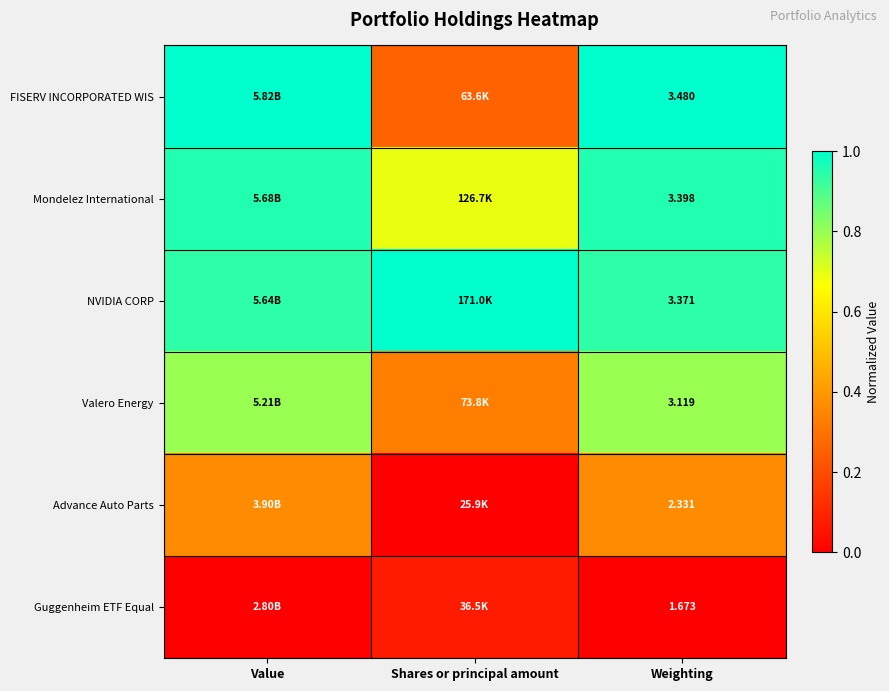

Between Value and Shares or principal amount, which series saw the biggest shift?

FISERV INCORPORATED WIS